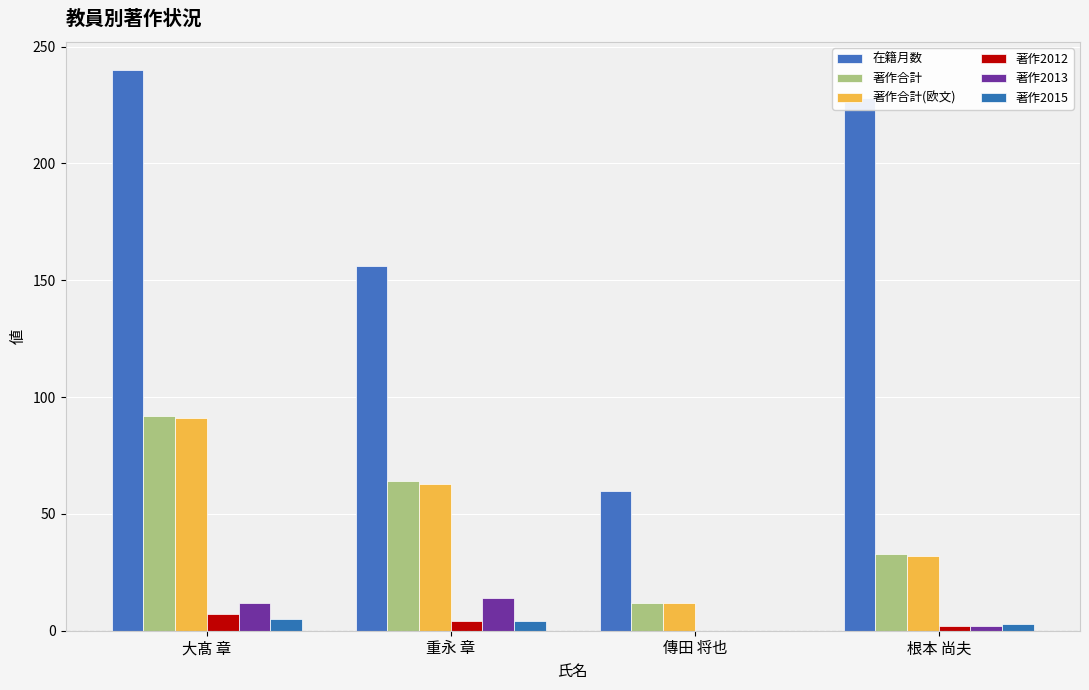

At which category is the sum across all series the highest?

大髙 章